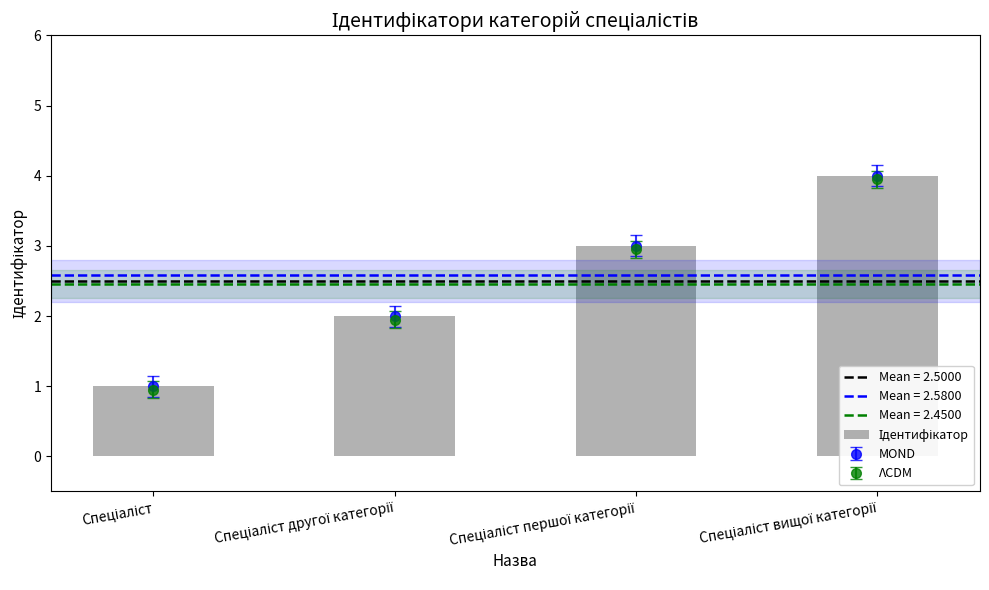

At which label is the value closest to 2?

Спеціаліст другої категорії